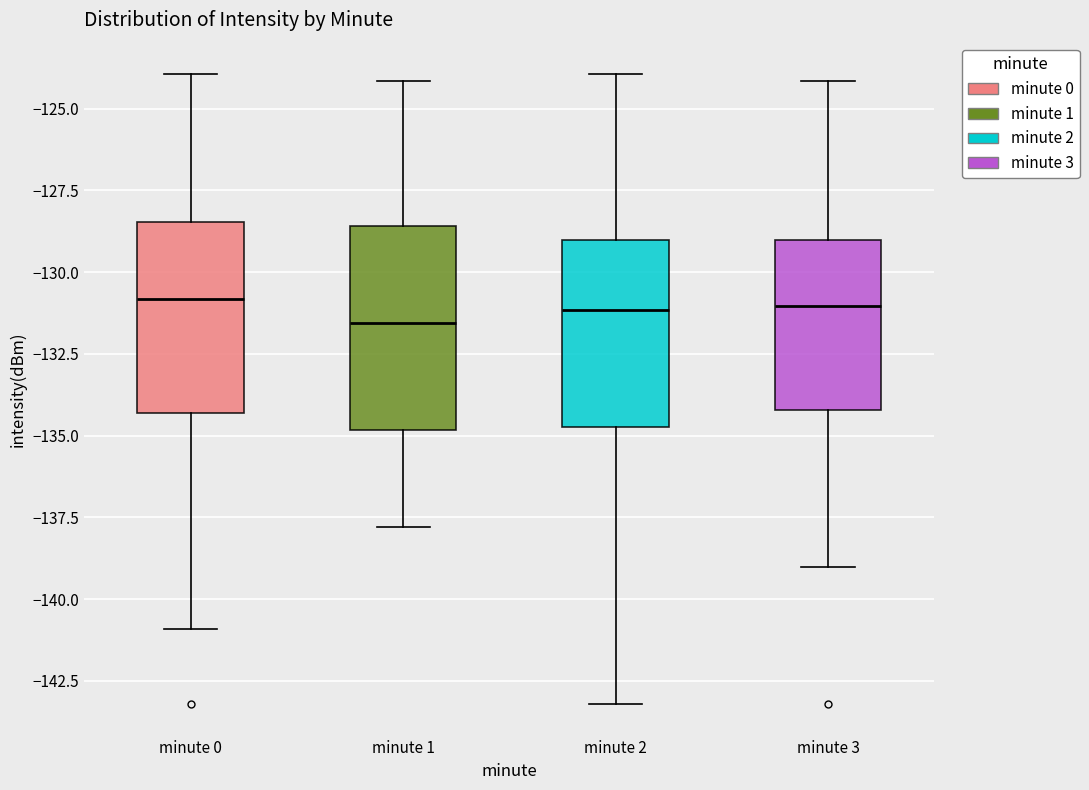

Reading left to right, read every box against the y-axis: the position of its median line, the range the box covers, and the ends of its whiskers. The values are not printed on the chart, so give them approximately, as read against the axis.

minute 0: median -131.0, box -134.5 to -128.5, whiskers -141.0 to -124.0
minute 1: median -131.5, box -135.0 to -128.5, whiskers -138.0 to -124.0
minute 2: median -131.0, box -134.5 to -129.0, whiskers -143.0 to -124.0
minute 3: median -131.0, box -134.0 to -129.0, whiskers -139.0 to -124.0